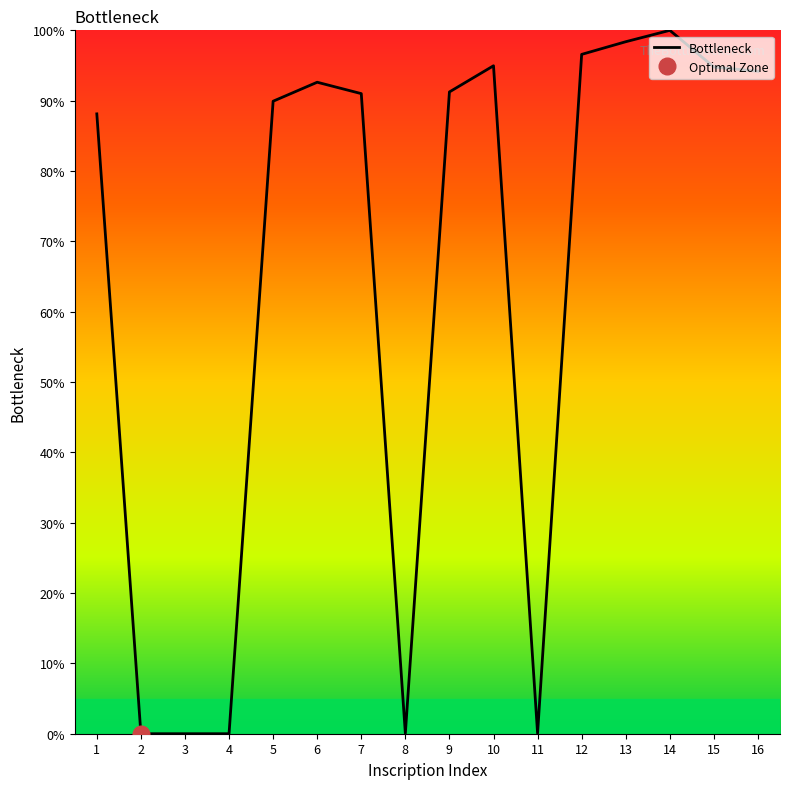

What is the difference between the second highest and minimum values?

98.4